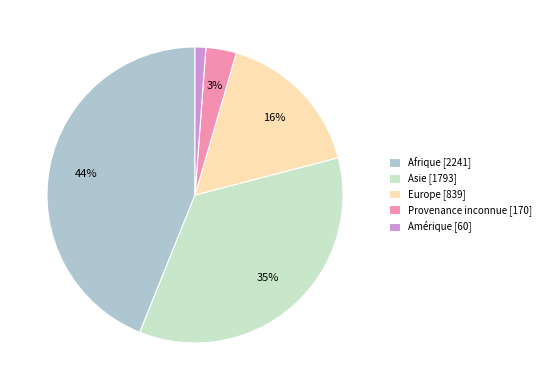

True or false: Provenance inconnue accounts for 3% of the total.

True